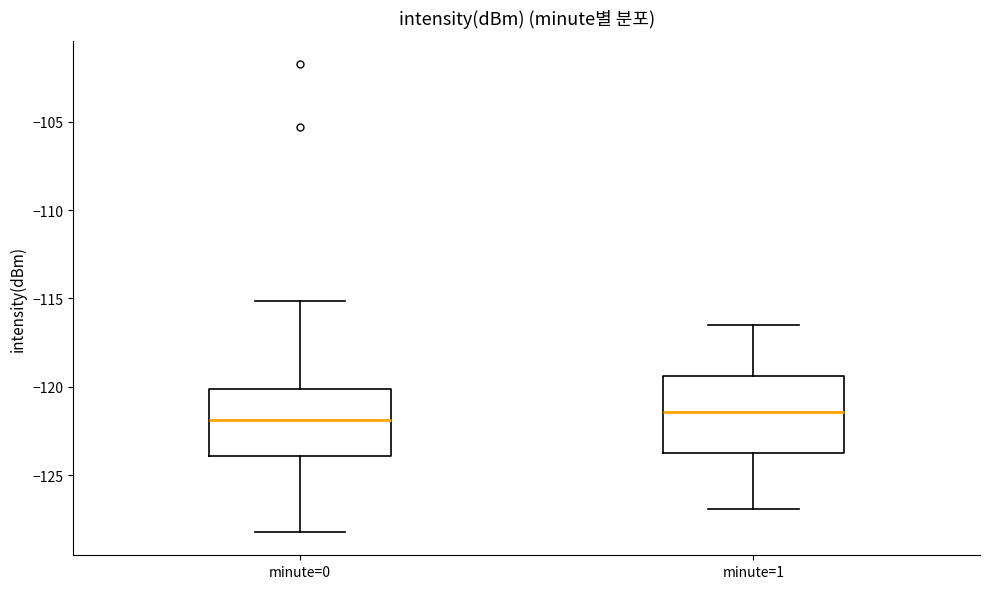

Reading left to right, read every box against the y-axis: the position of its median line, the range the box covers, and the ends of its whiskers. The values are not printed on the chart, so give them approximately, as read against the axis.

minute=0: median -122.0, box -124.0 to -120.0, whiskers -128.0 to -115.0
minute=1: median -121.5, box -123.5 to -119.5, whiskers -127.0 to -116.5